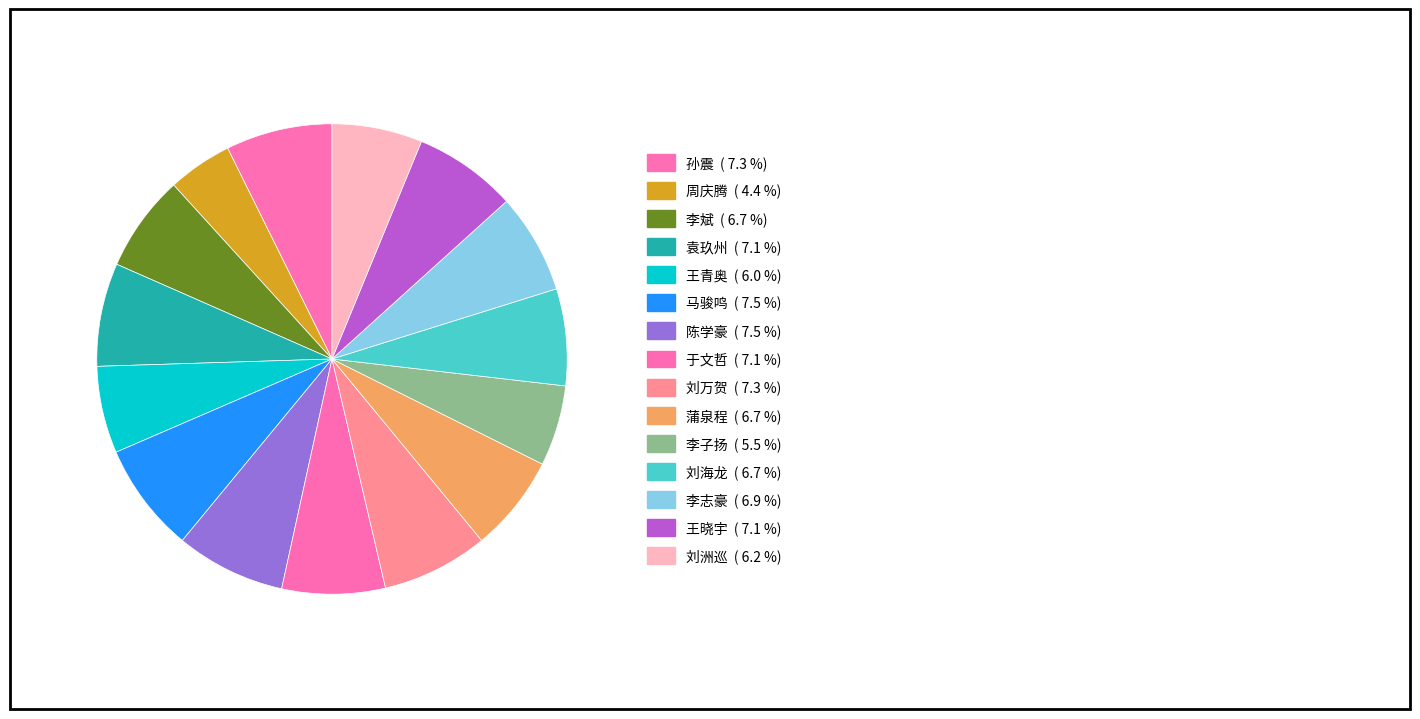

Which category has the biggest portion of the pie?

马骏鸣